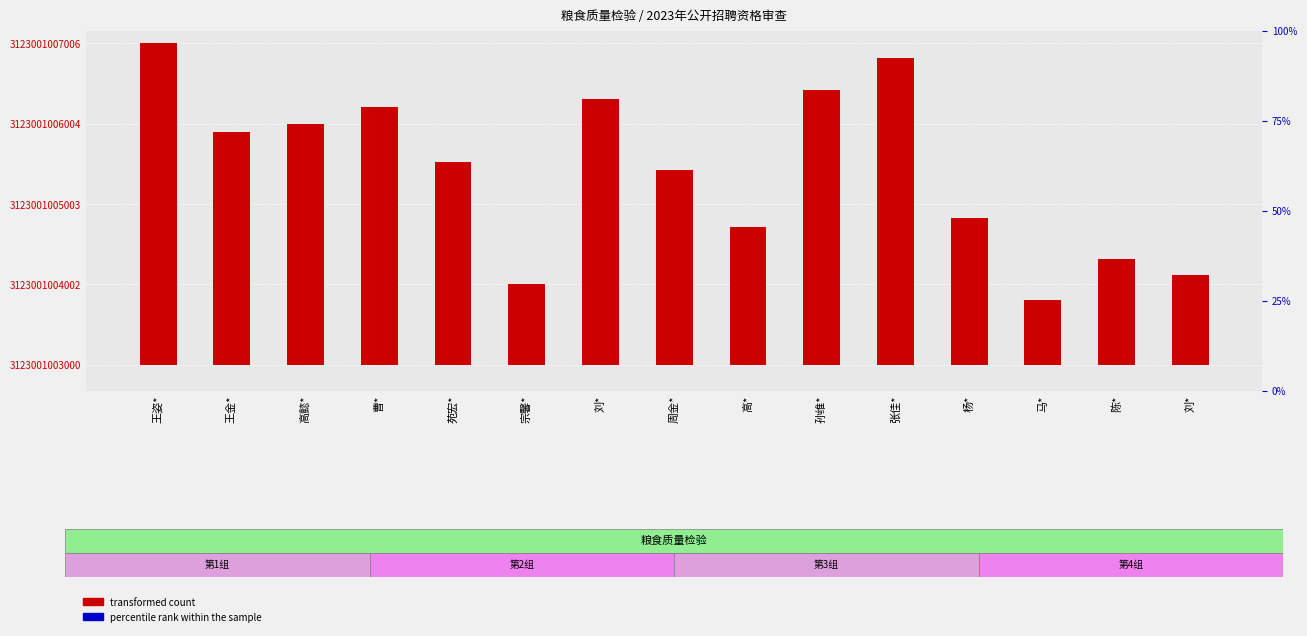

Which series has the largest Y range (max minus min)?

transformed count